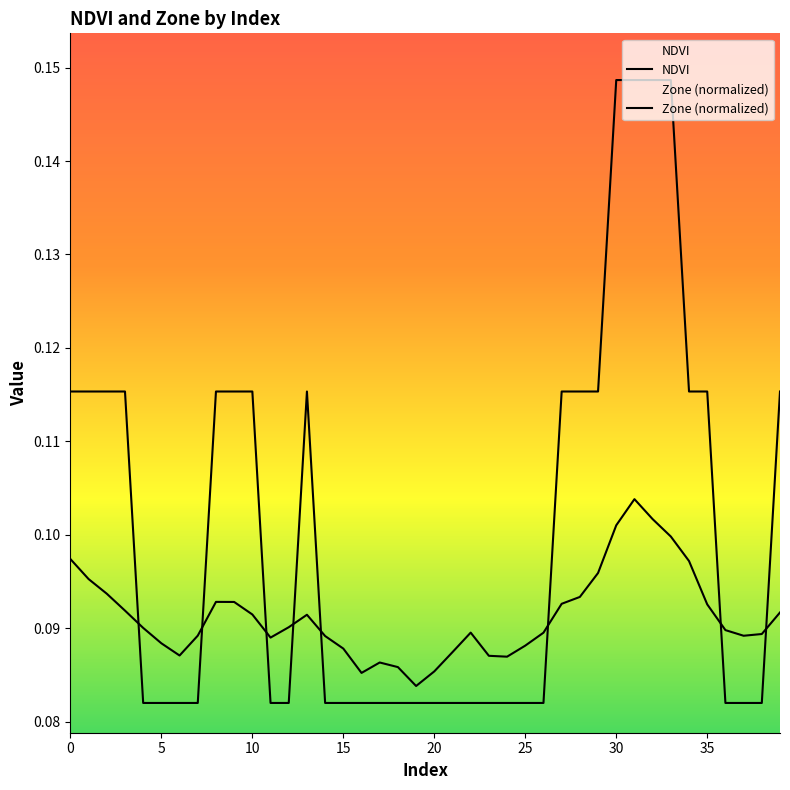

What is the minimum value shown in the chart?

0.1